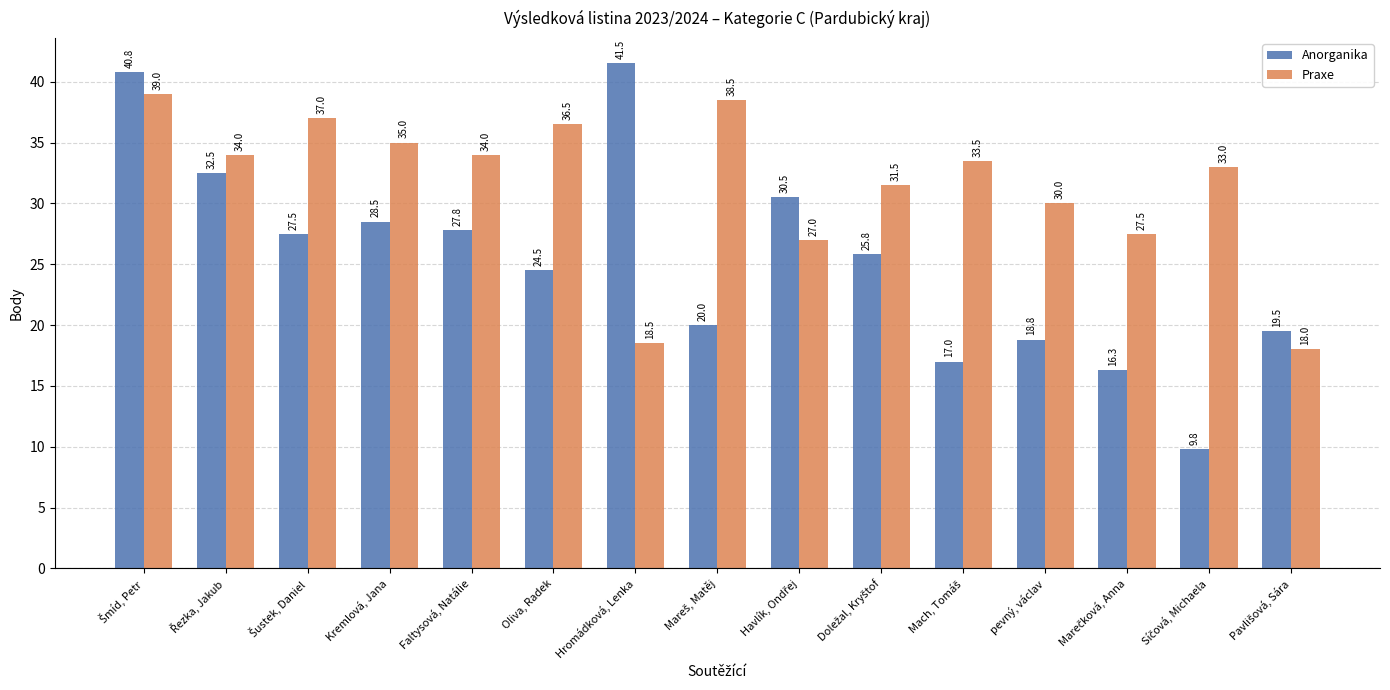

Is it true that Anorganika equals 47.0 at Faltysová, Natálie?

False